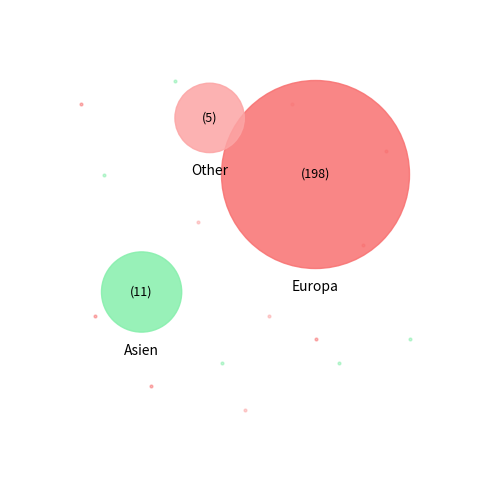

Which category has the biggest portion of the pie?

Europa